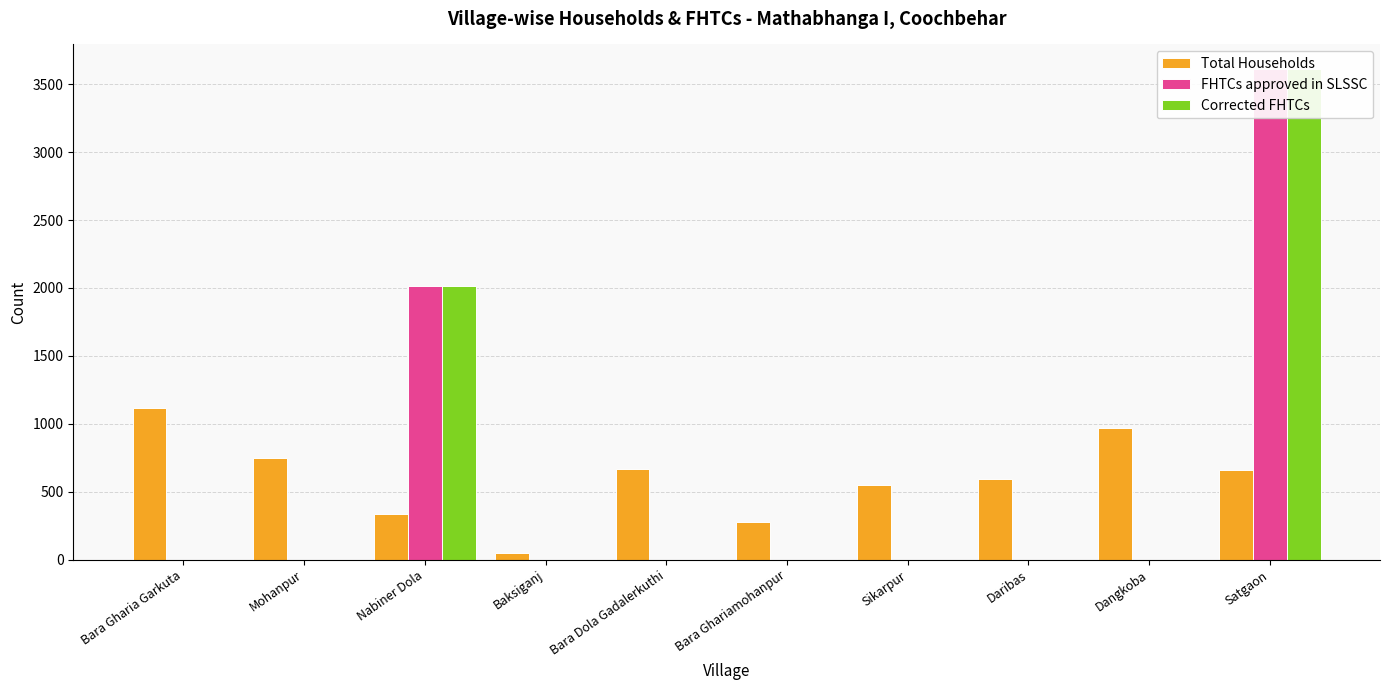

What is the label of the 6th bar from the right?

Bara Dola Gadalerkuthi